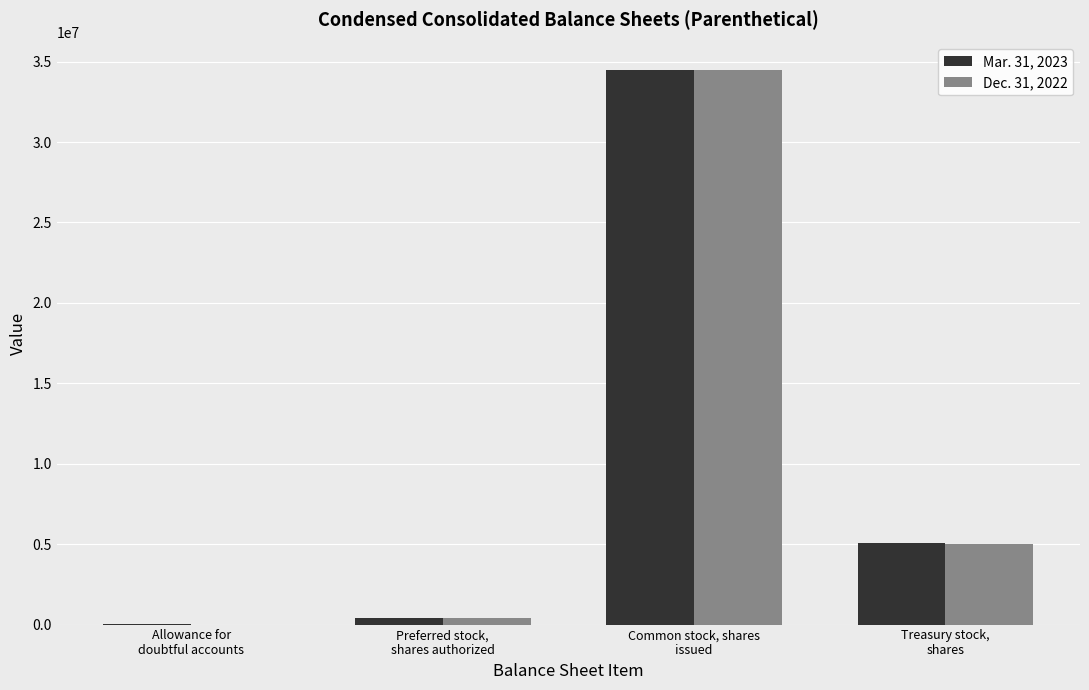

Count the number of data series in this chart.

2